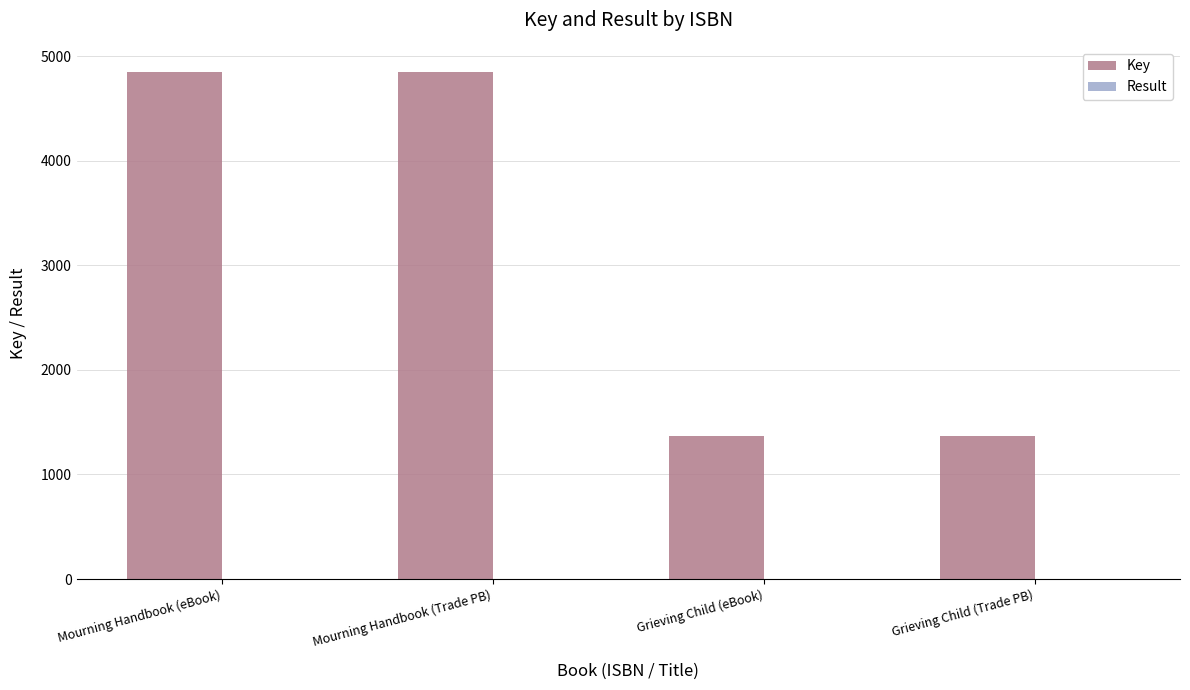

What is the total value across all series at Grieving Child (eBook)?

1372